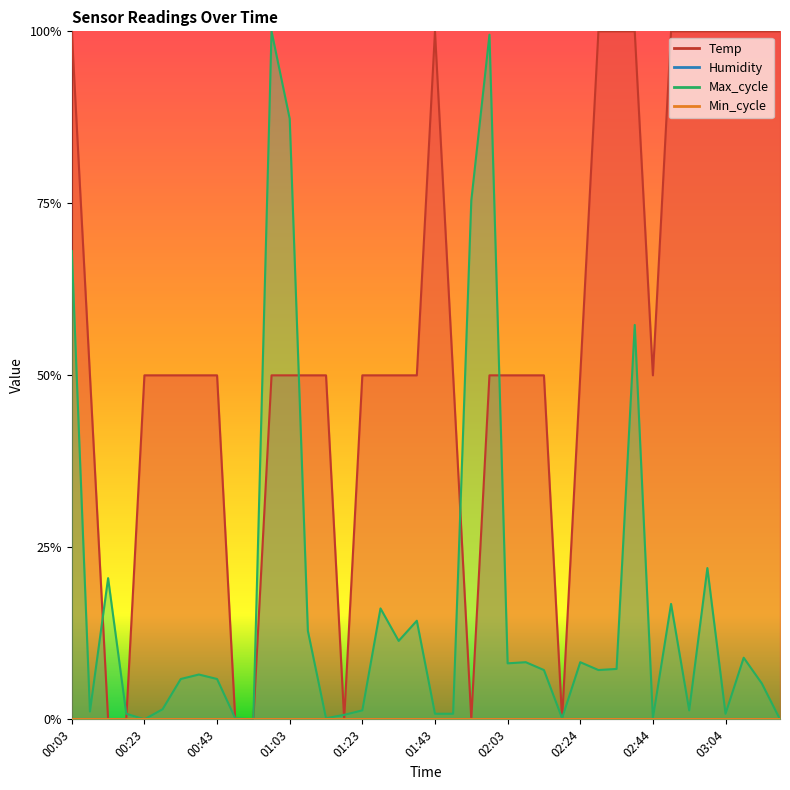

What is the difference between the maximum and minimum values in the Max_cycle series?

1.0